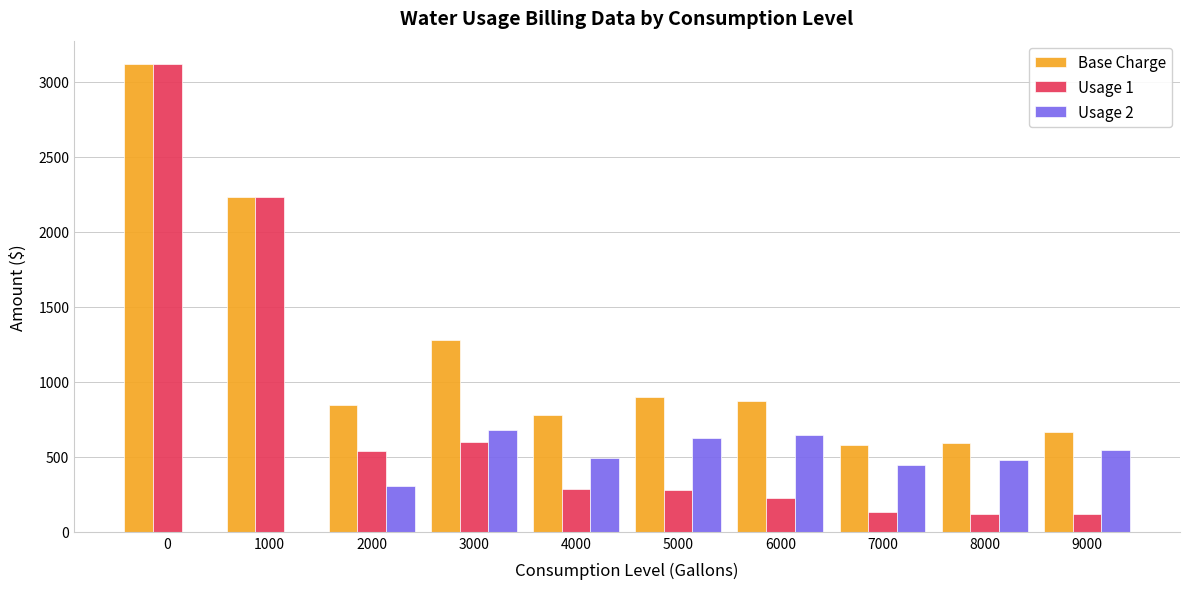

How many series are shown in this chart?

3